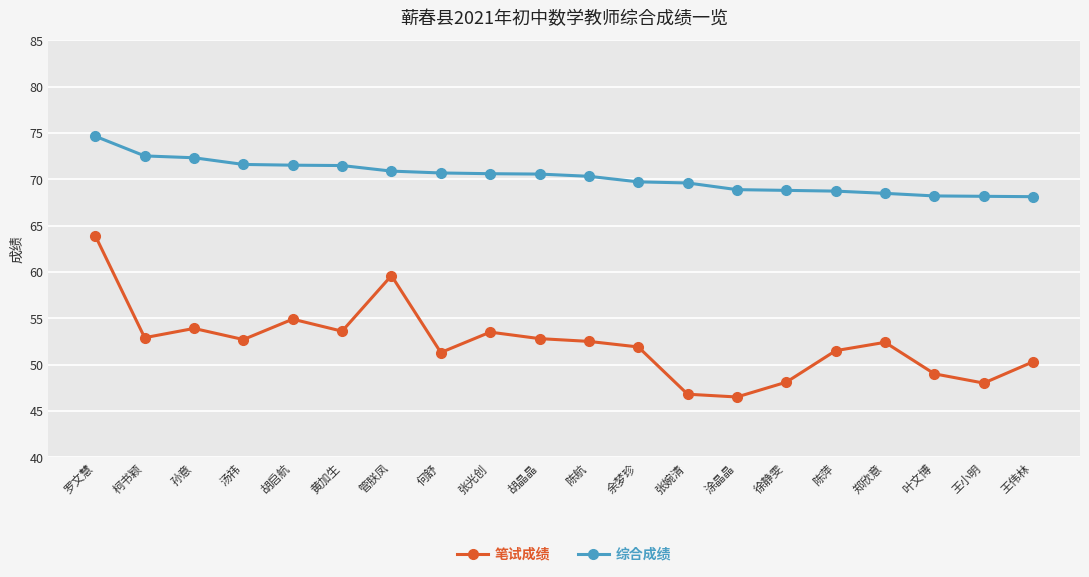

What is the spread (max minus min) of values at 胡启航?

16.6